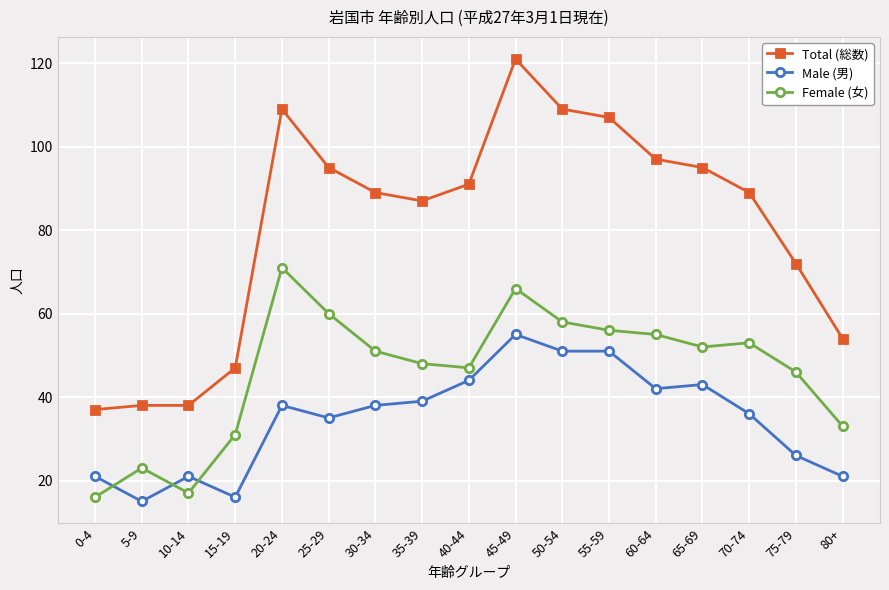

The value of Female (女) at 20-24 is 71. True or false?

True